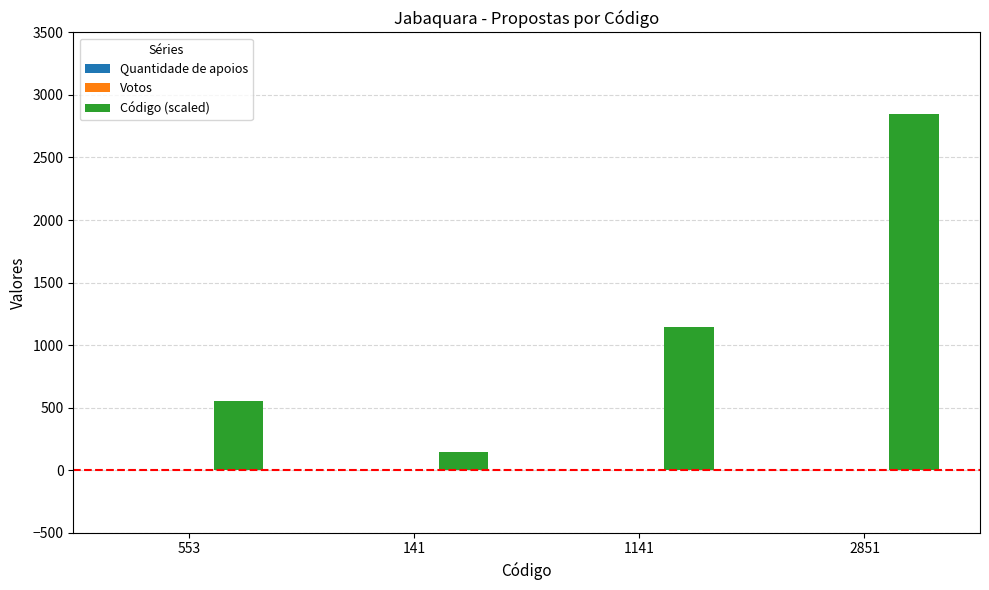

The chart shows a value of 326 at 553. True or false?

False